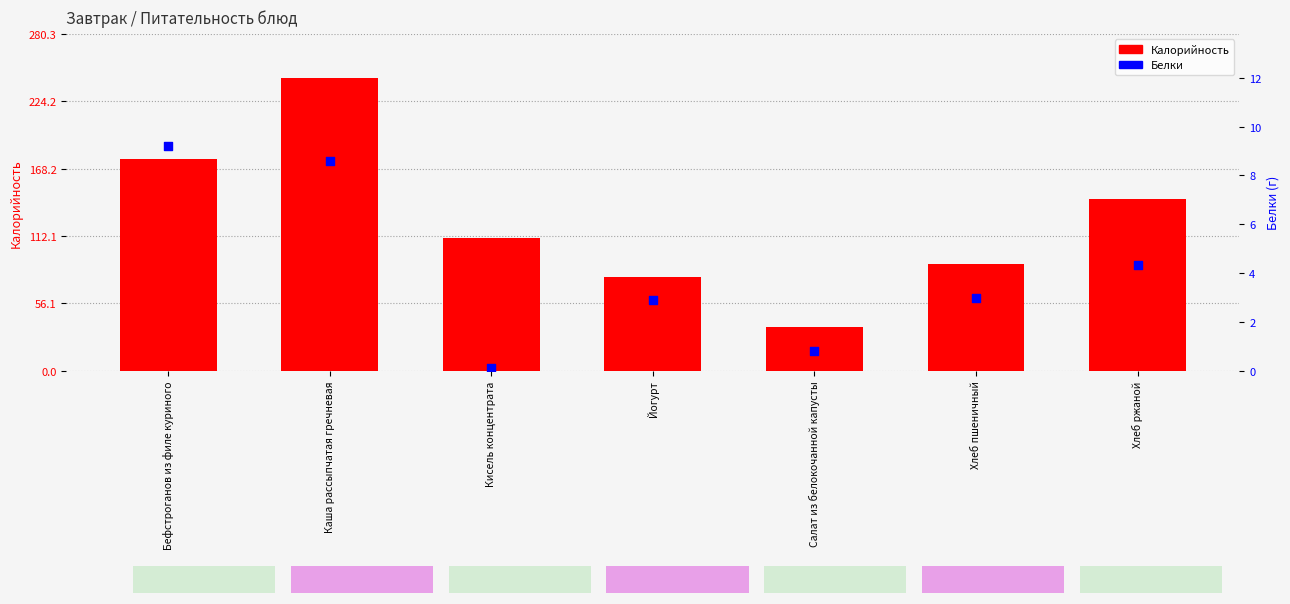

Which series has the largest Y range (max minus min)?

Калорийность